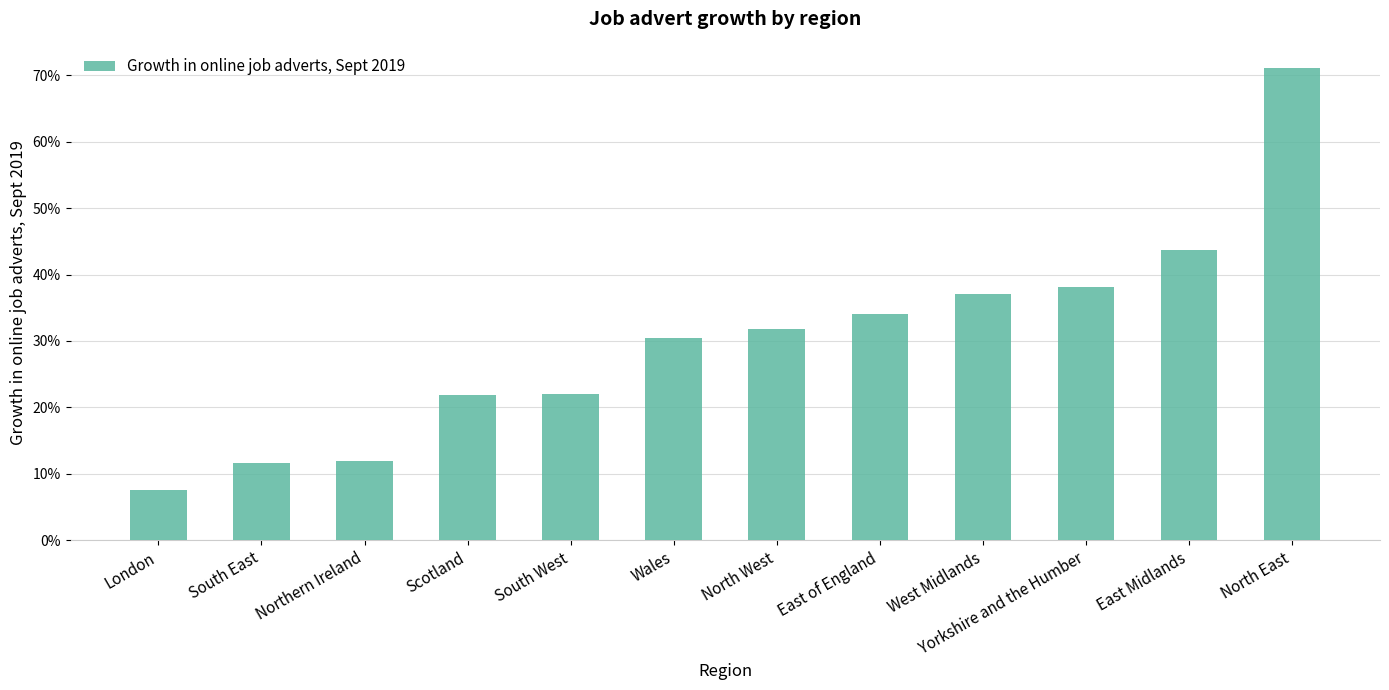

Between East Midlands and Northern Ireland, which is larger?

East Midlands